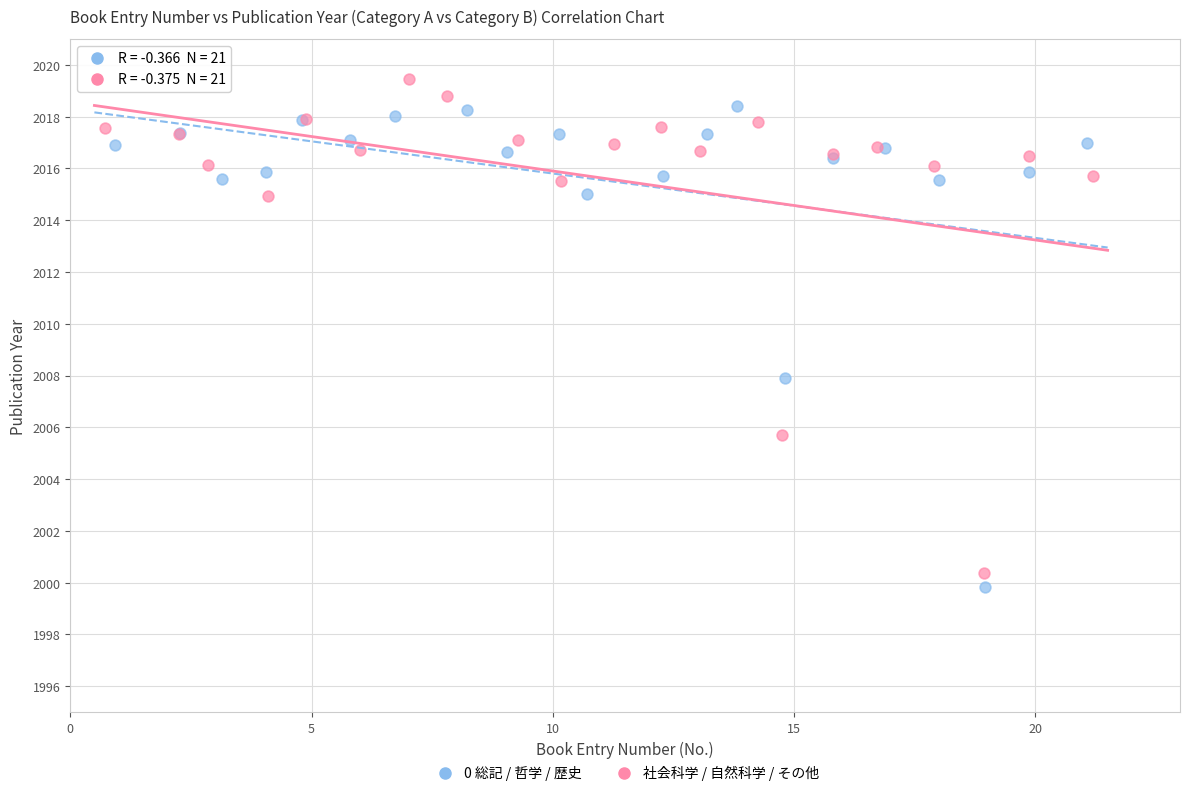

Which series contains the lowest Y value?

0 総記 / 哲学 / 歴史